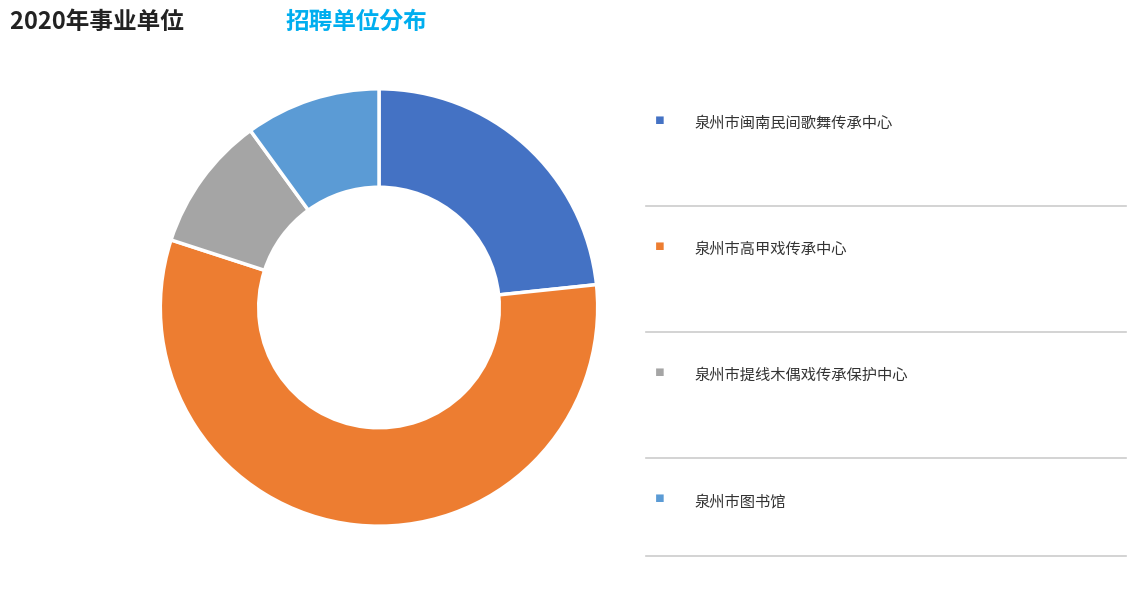

Count the number of slices in the pie.

4